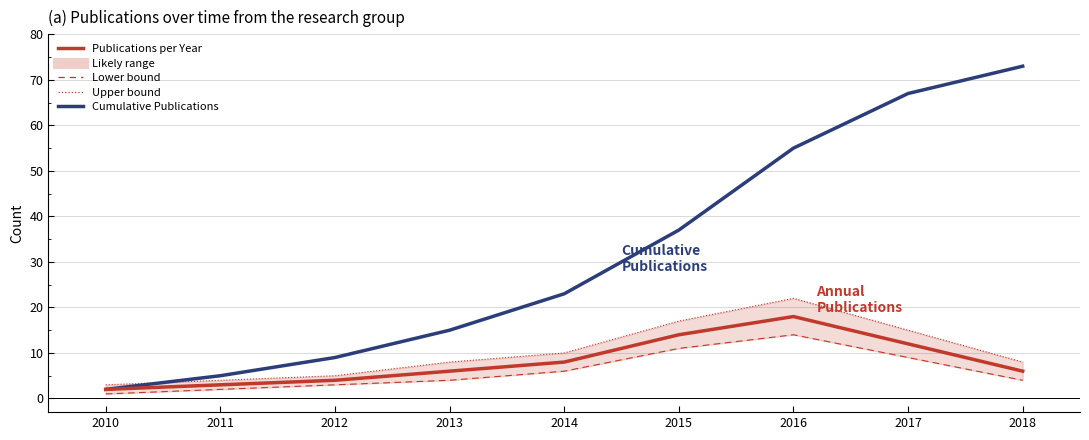

What is the average value of the Publications per Year series?

8